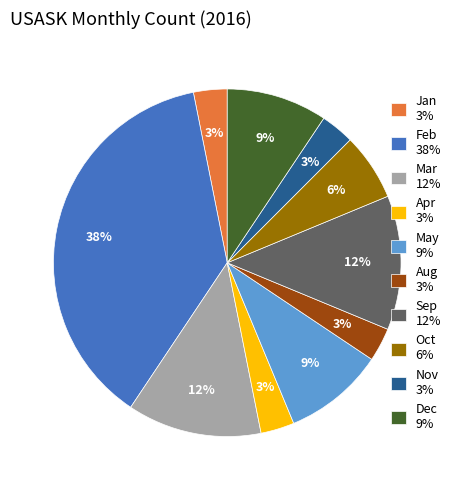

Is there a majority slice in this chart?

No